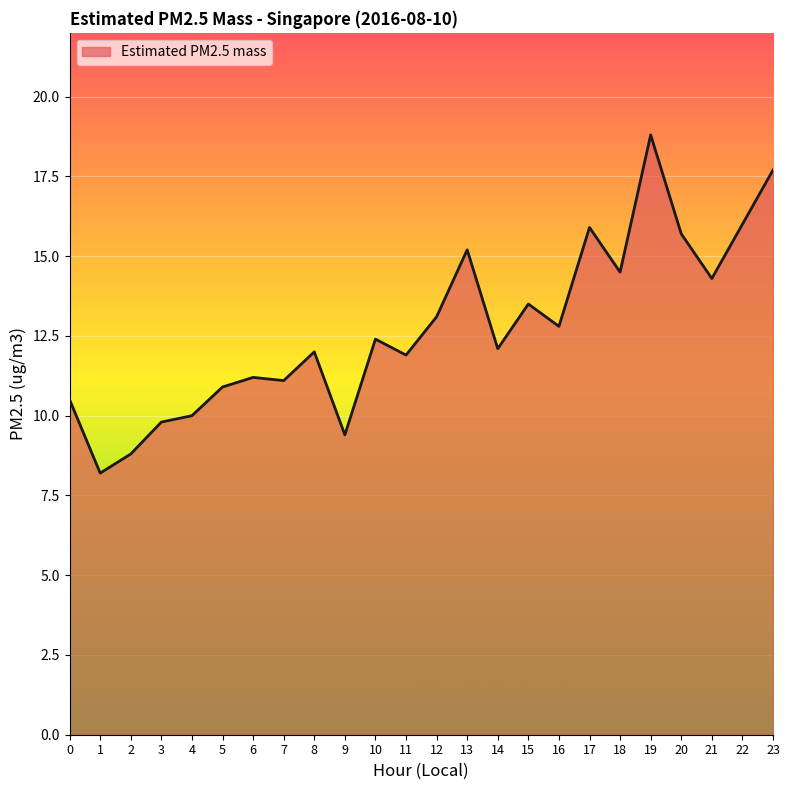

Does the chart display data point markers on the line(s)?

No